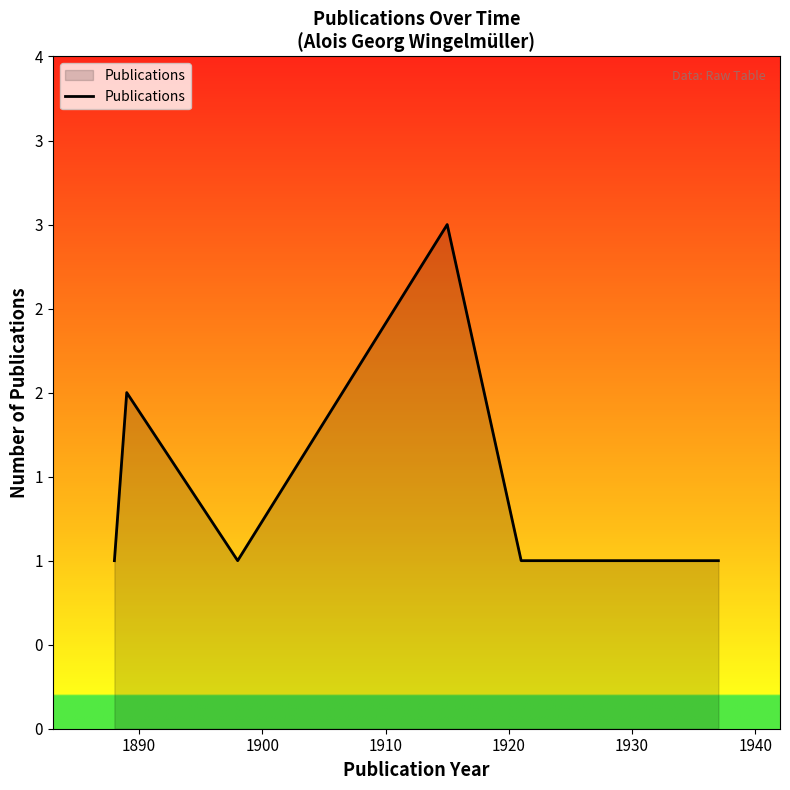

Count the values in the range 1 to 2.

5